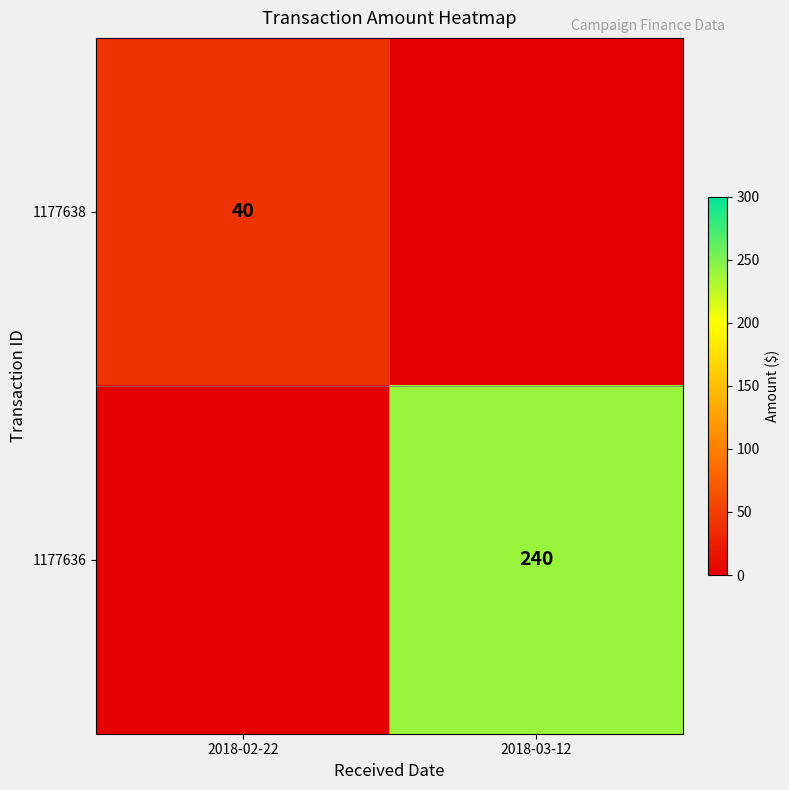

At which category does the chart reach its peak across all series?

2018-03-12